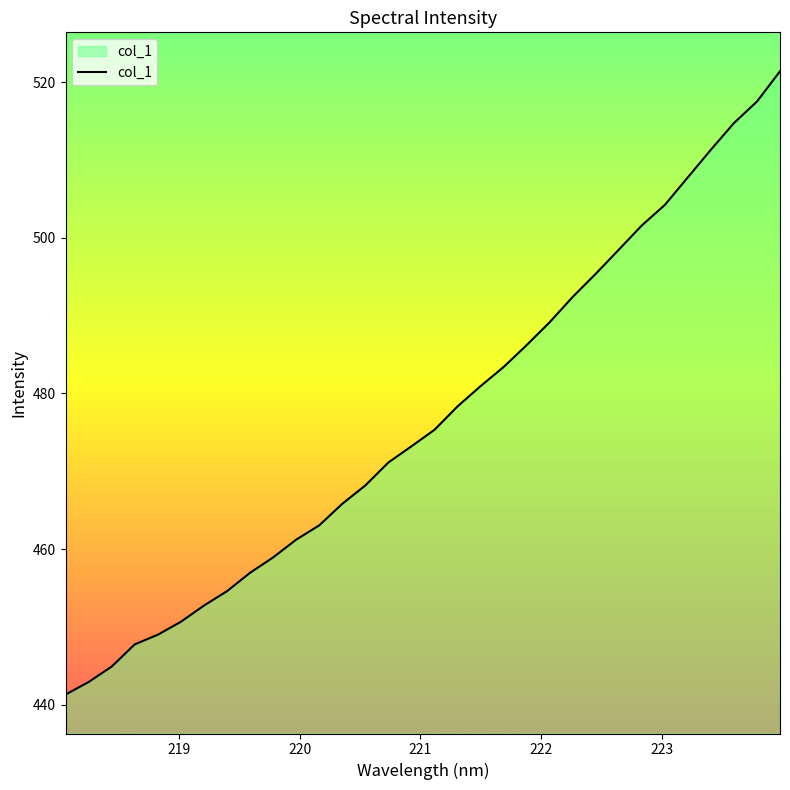

How many lines are shown in the chart?

1